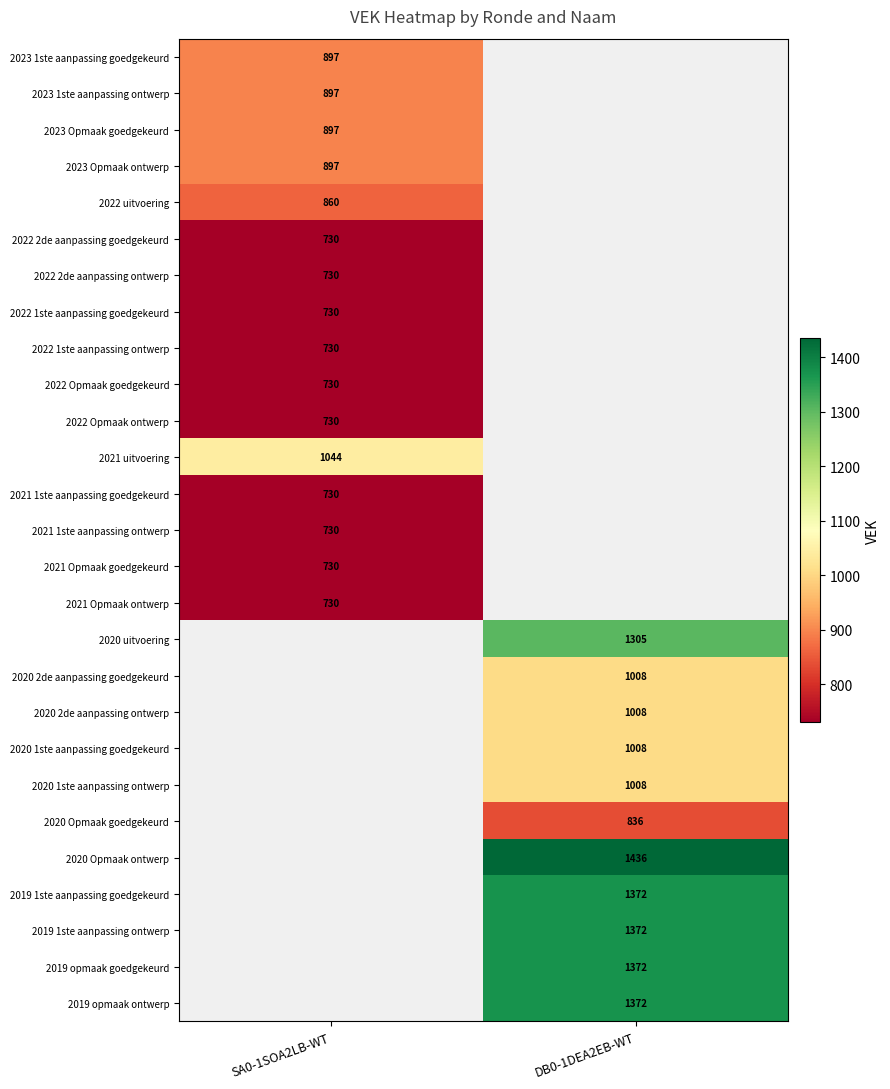

How many categories are shown in the chart?

2